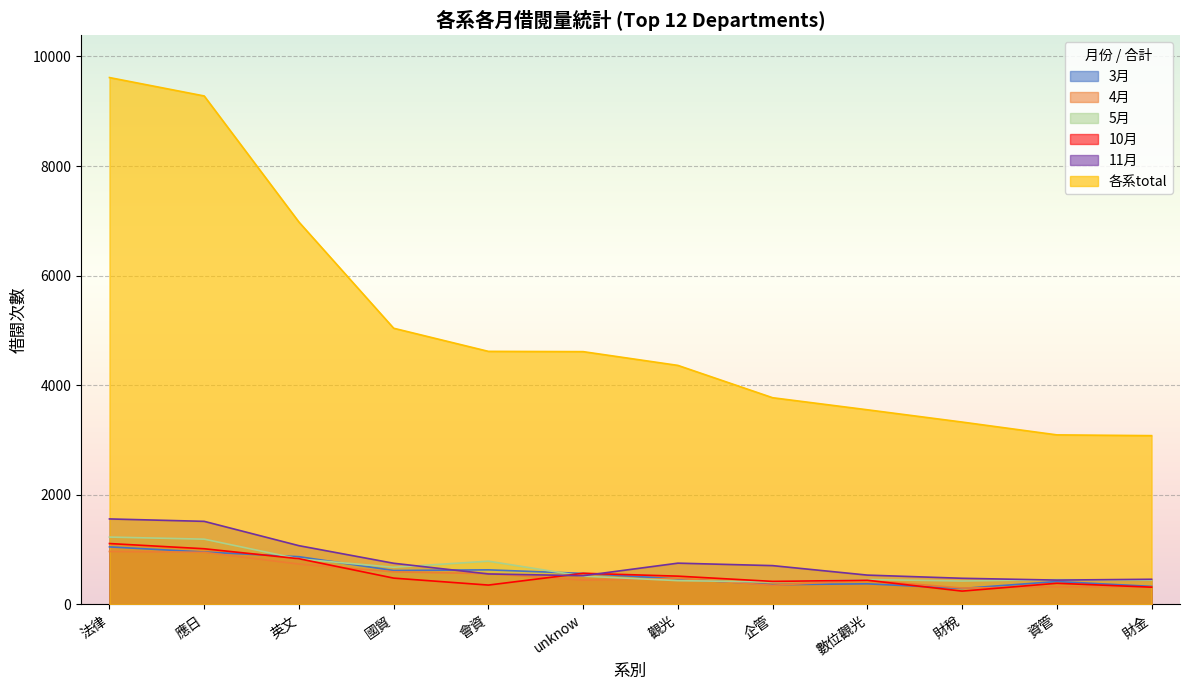

Where is 5月 nearest to the value 614?

國貿